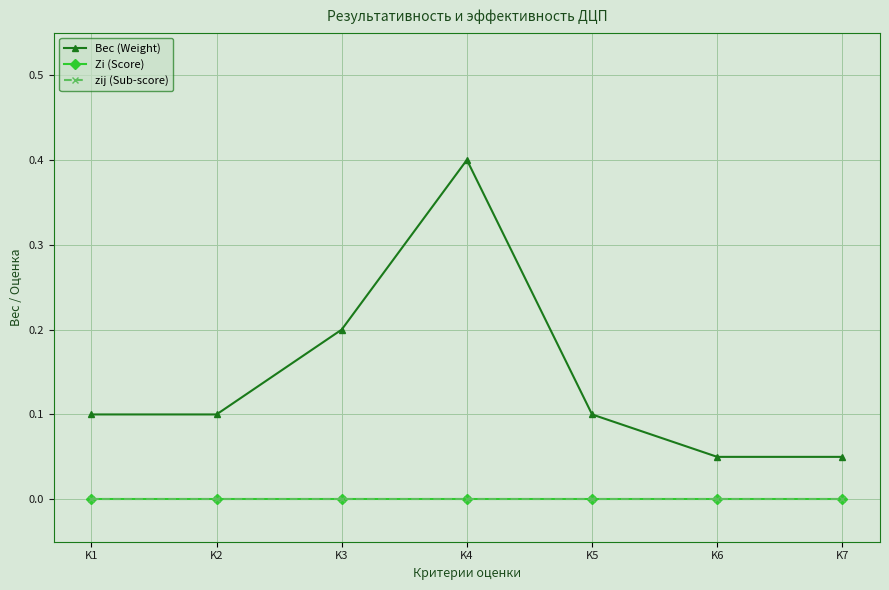

How many lines are shown in the chart?

3